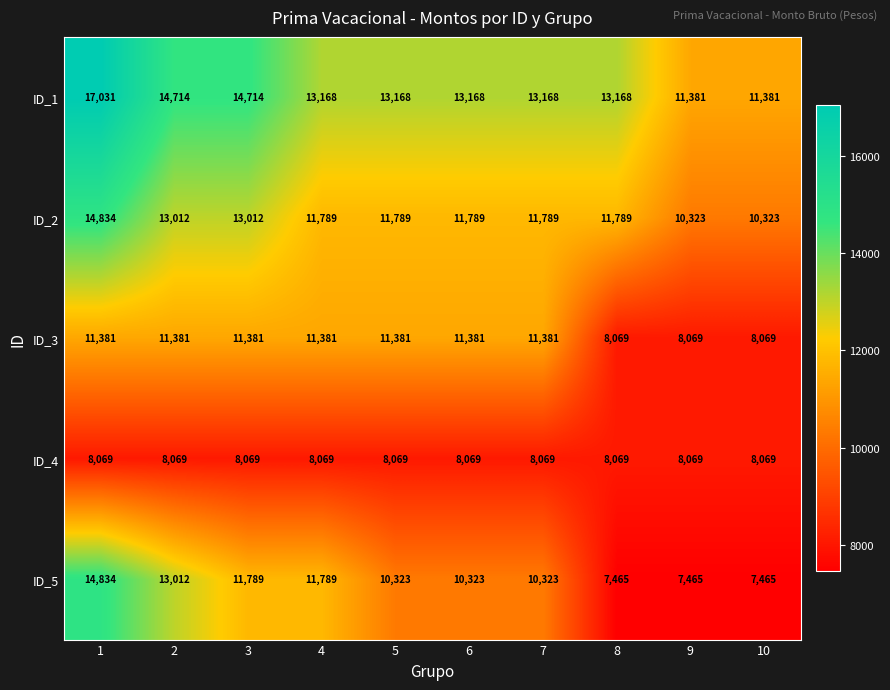

What is the sum of all ID_2 values?

120449